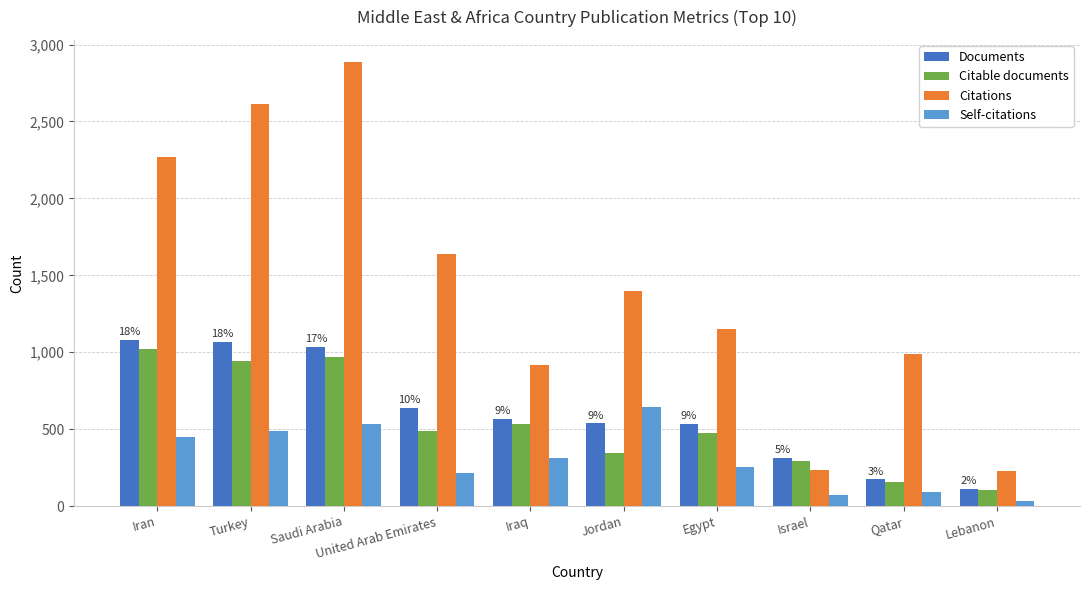

Between United Arab Emirates and Israel, which series saw the biggest shift?

Citations